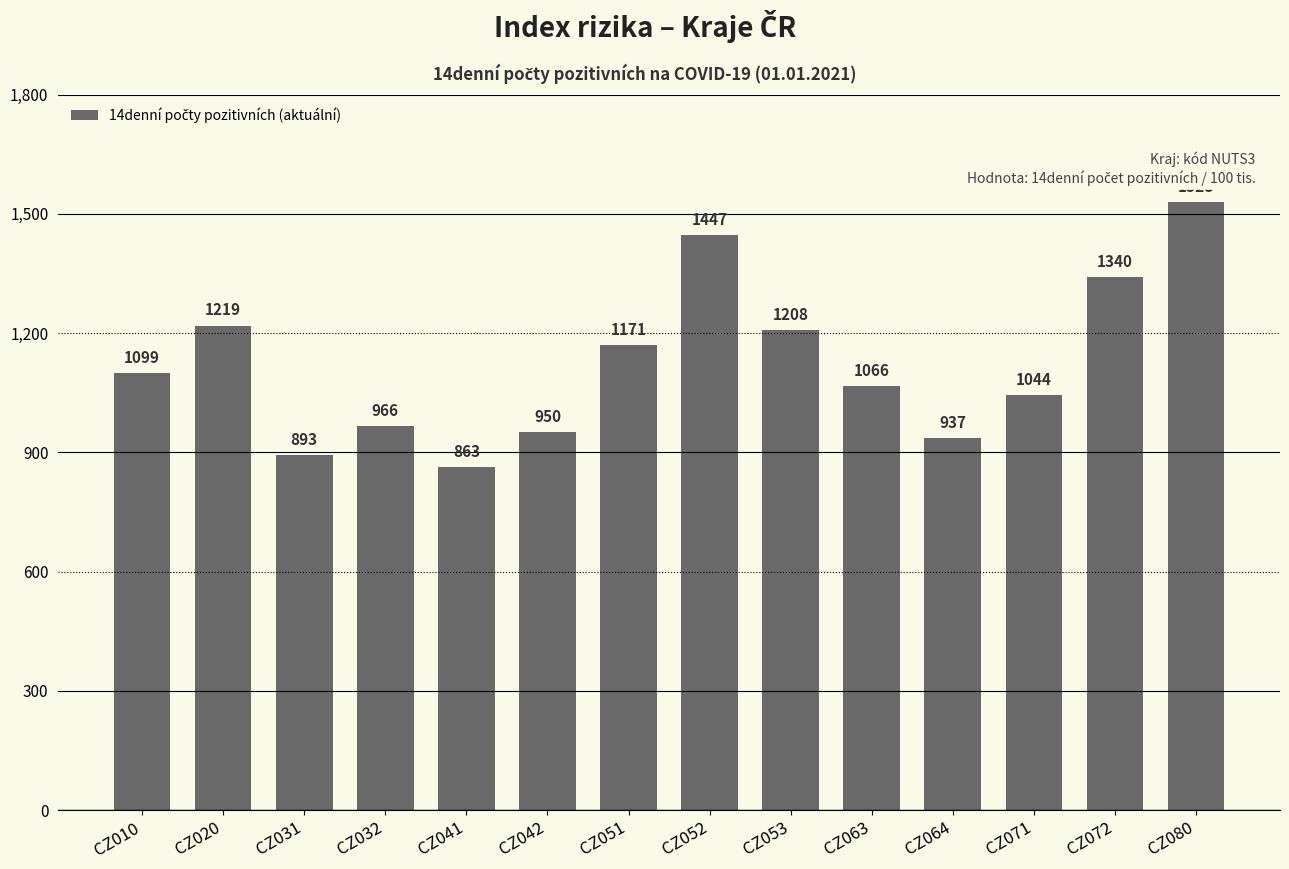

What is the minimum value shown in the chart?

863.4